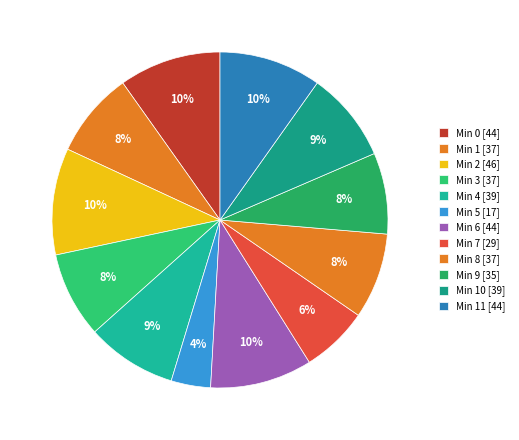

Count the number of slices in the pie.

12